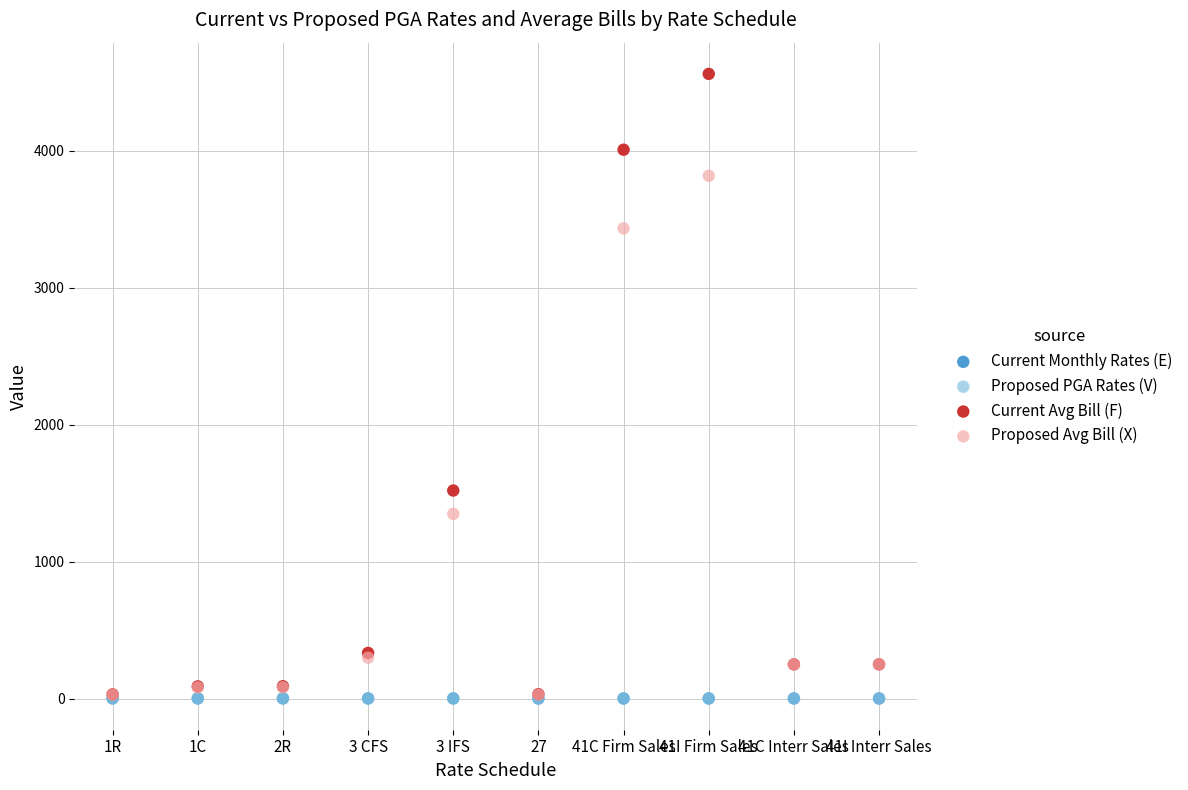

What are all the series names shown in the legend?

Current Monthly Rates (E), Proposed PGA Rates (V), Current Avg Bill (F), Proposed Avg Bill (X)